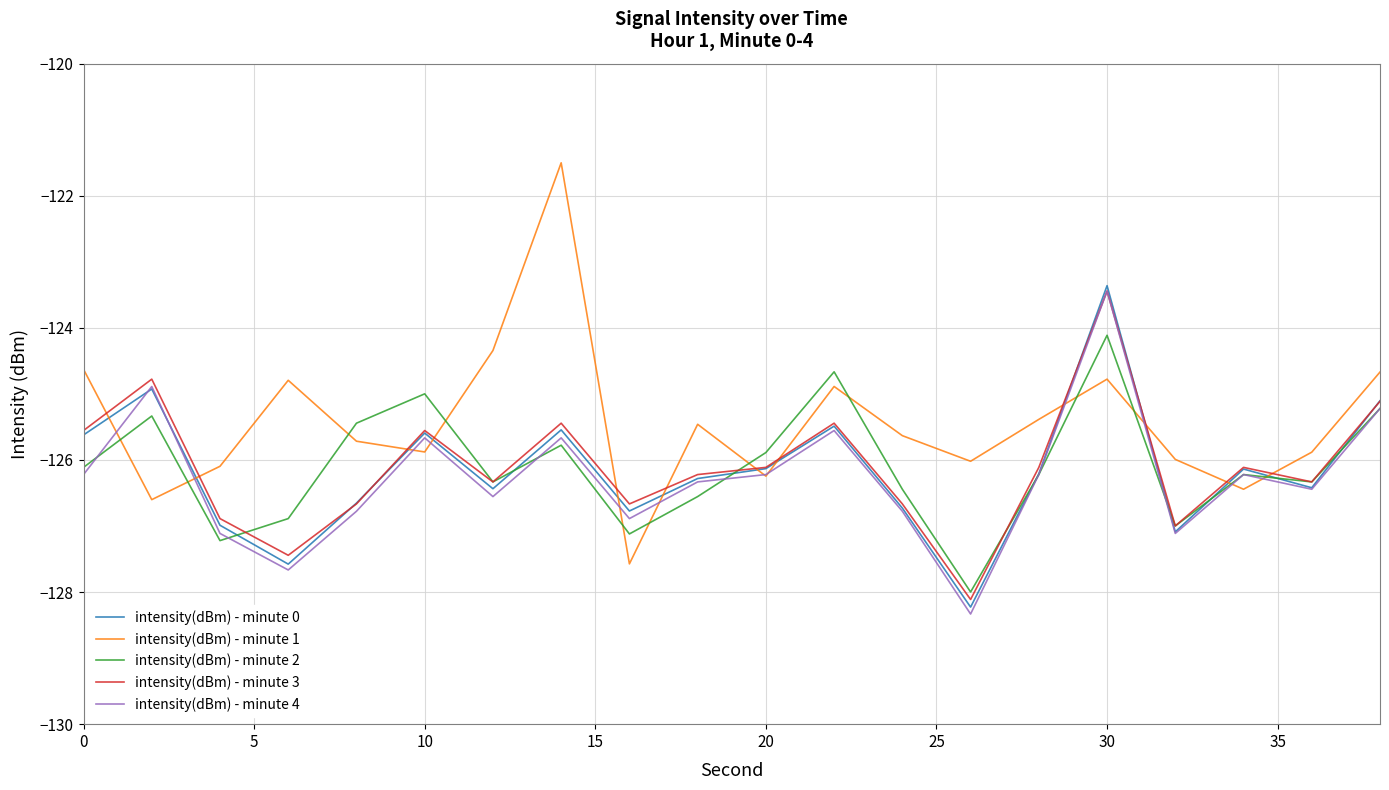

True or false: intensity(dBm) - minute 1 and intensity(dBm) - minute 2 cross at least once.

True